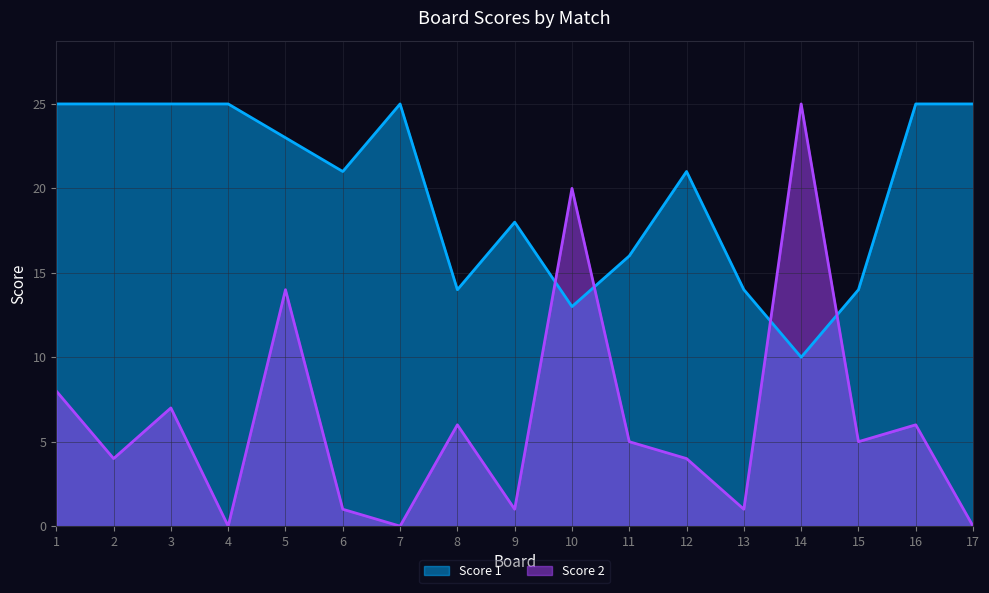

What is the difference between the Score 1 values at 1 and 8?

11